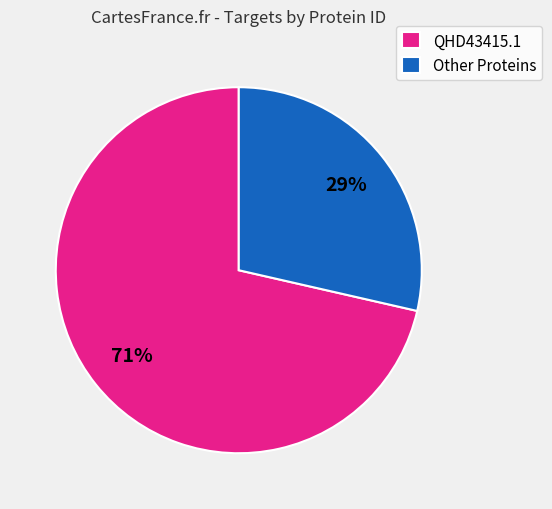

What is the smallest slice in the pie chart?

Other Proteins